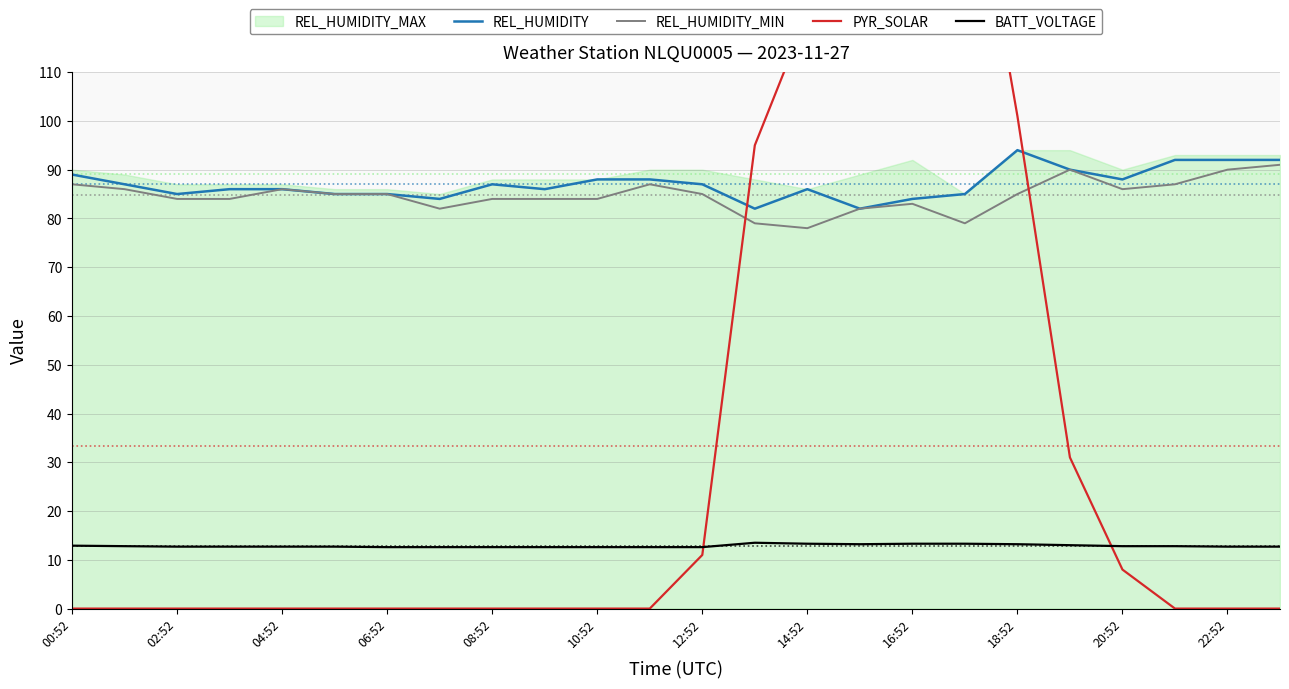

True or false: REL_HUMIDITY and BATT_VOLTAGE intersect in this chart.

False